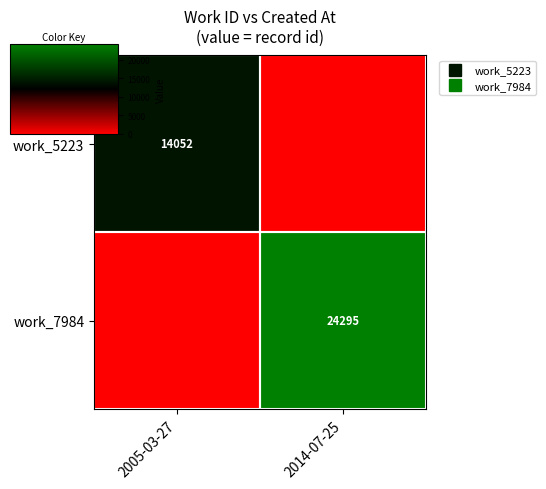

How many distinct data groups are displayed?

2